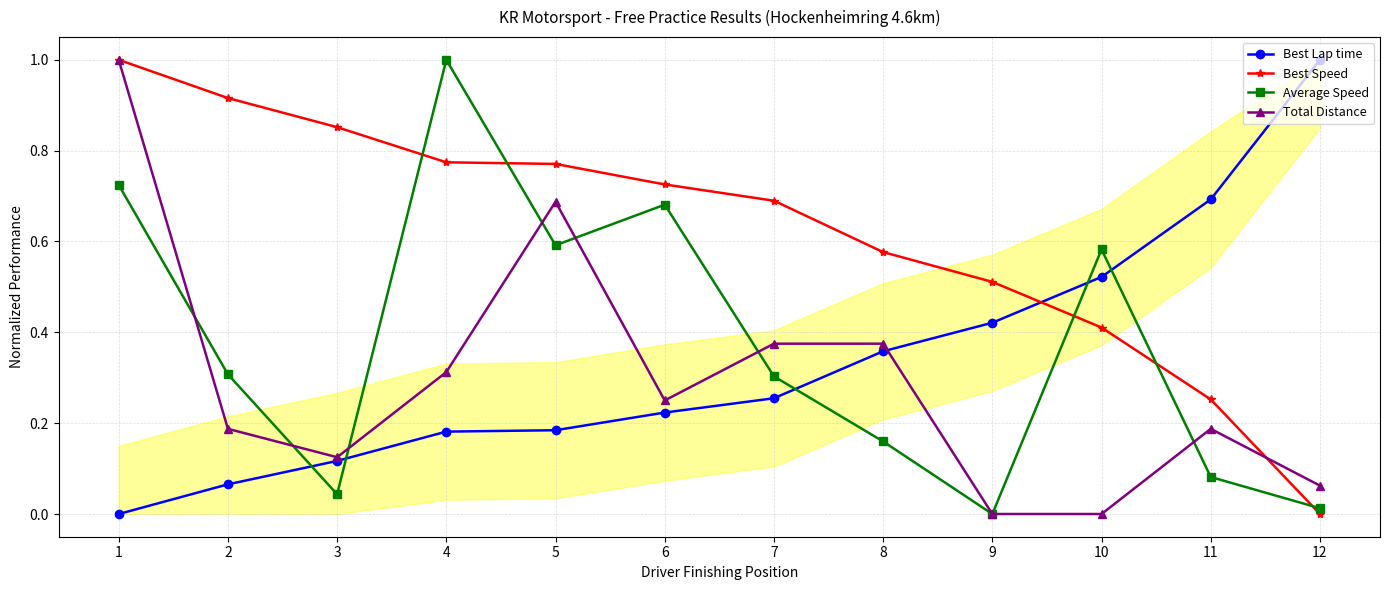

Reading right to left, list all the values displayed in this chart.

Best Lap time: 12=1.0	11=0.7	10=0.5	9=0.4	8=0.4	7=0.3	6=0.2	5=0.2	4=0.2	3=0.1	2=0.1	1=0.0
Best Speed: 12=0.0	11=0.3	10=0.4	9=0.5	8=0.6	7=0.7	6=0.7	5=0.8	4=0.8	3=0.9	2=0.9	1=1.0
Average Speed: 12=0.0	11=0.1	10=0.6	9=0.0	8=0.2	7=0.3	6=0.7	5=0.6	4=1.0	3=0.0	2=0.3	1=0.7
Total Distance: 12=0.1	11=0.2	10=0.0	9=0.0	8=0.4	7=0.4	6=0.2	5=0.7	4=0.3	3=0.1	2=0.2	1=1.0